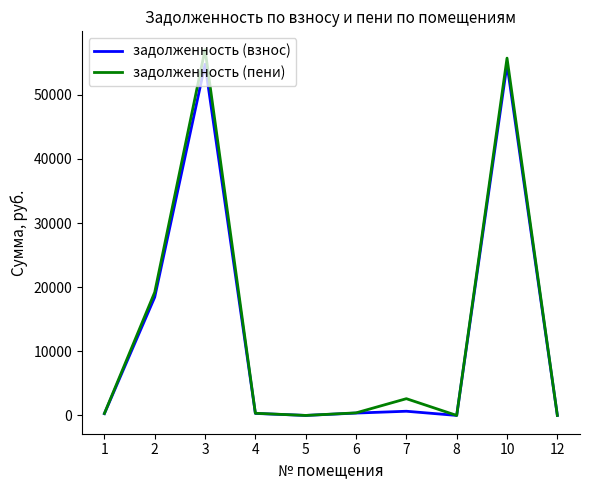

Is it true that задолженность (пени) equals 8200.0 at 2?

False